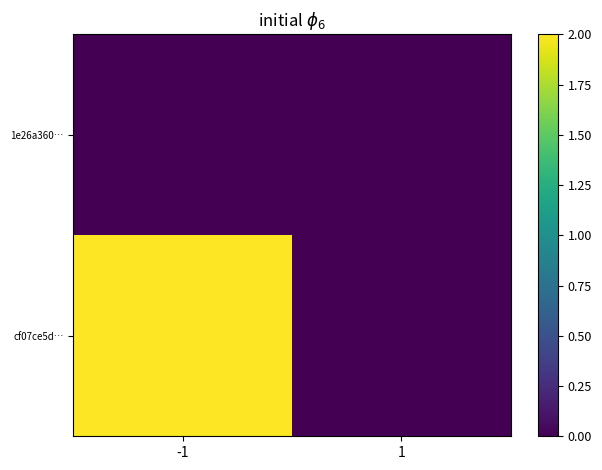

Which series has the largest total across all categories?

cf07ce5d…